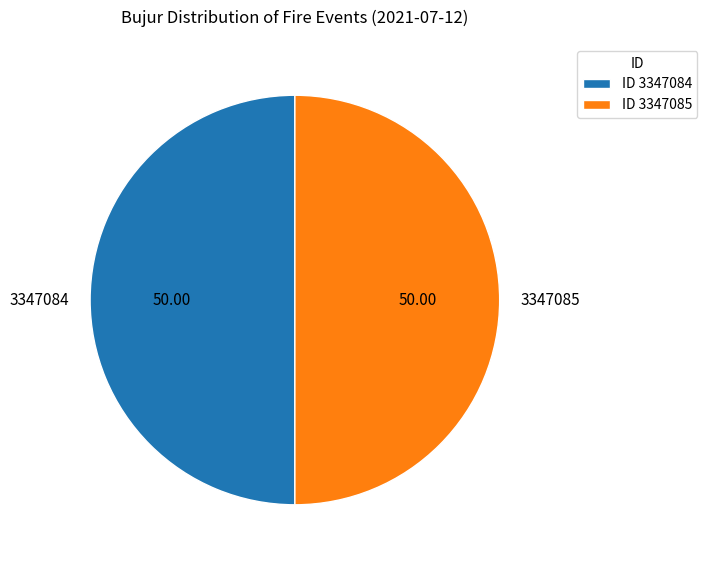

Combined, do 3347085 and 3347084 account for over 50%?

Yes